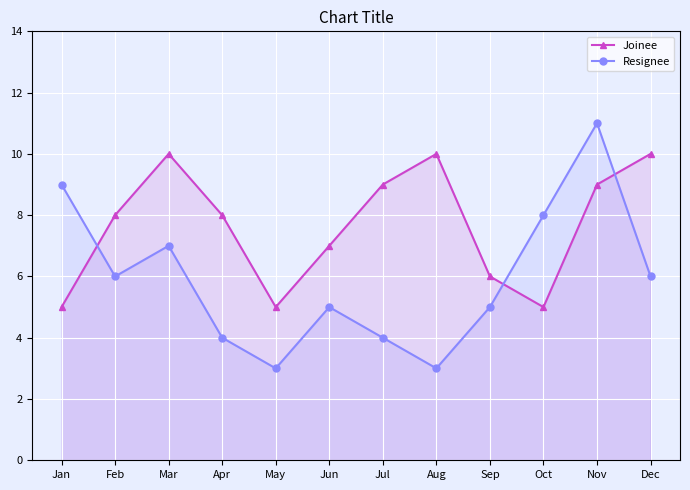

What is the difference between the Joinee values at Sep and Jun?

1